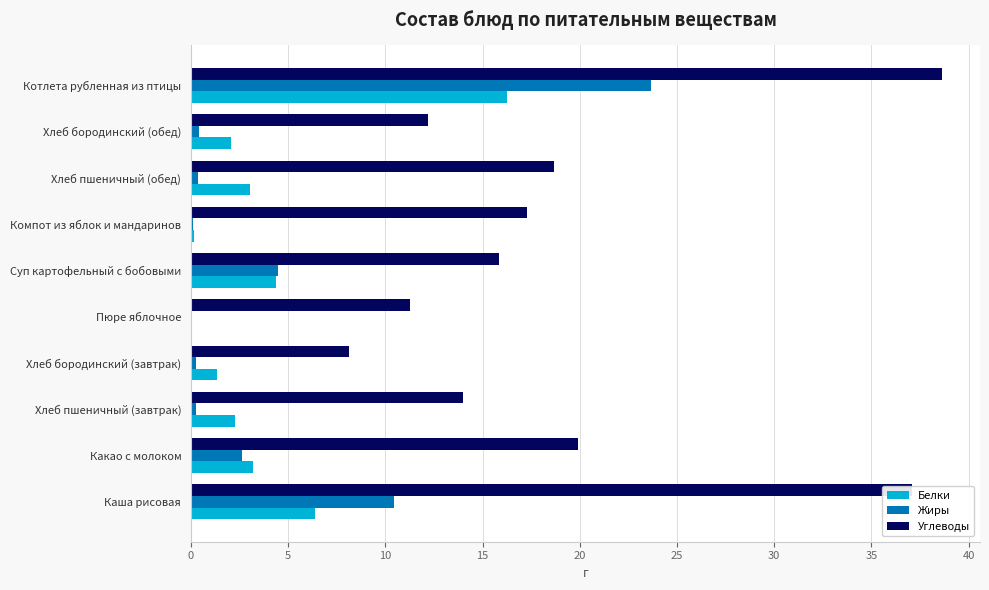

What is the highest value of the Белки series?

16.3